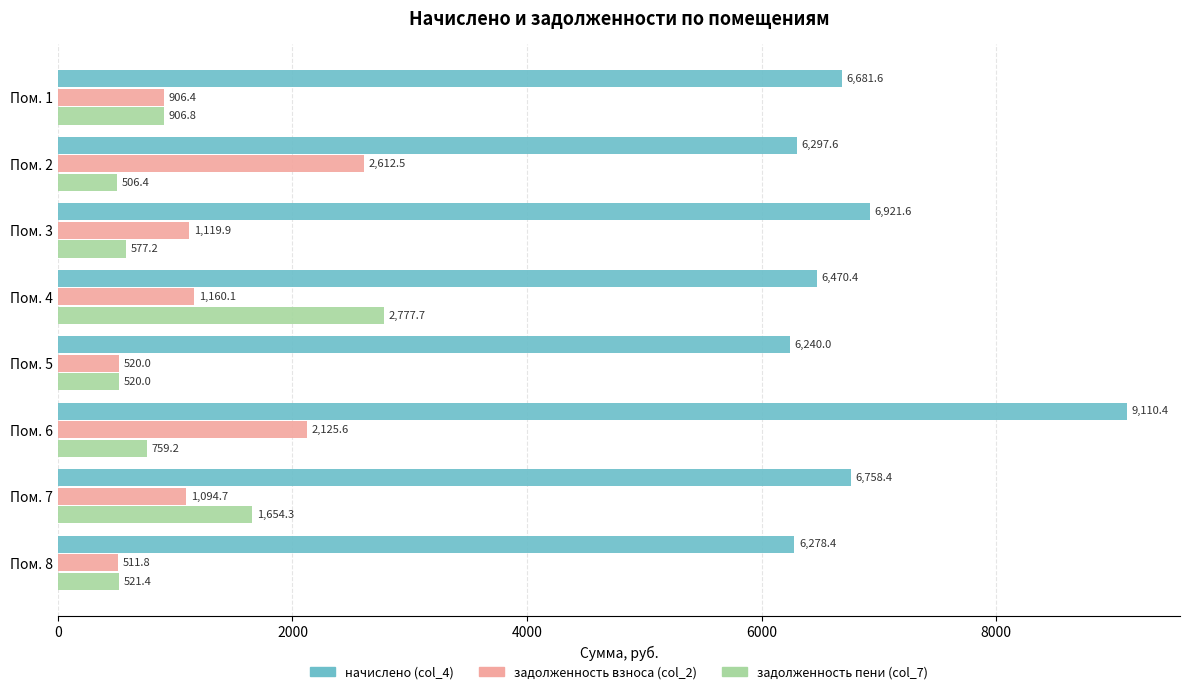

What is the sum of all начислено (col_4) values?

54758.4